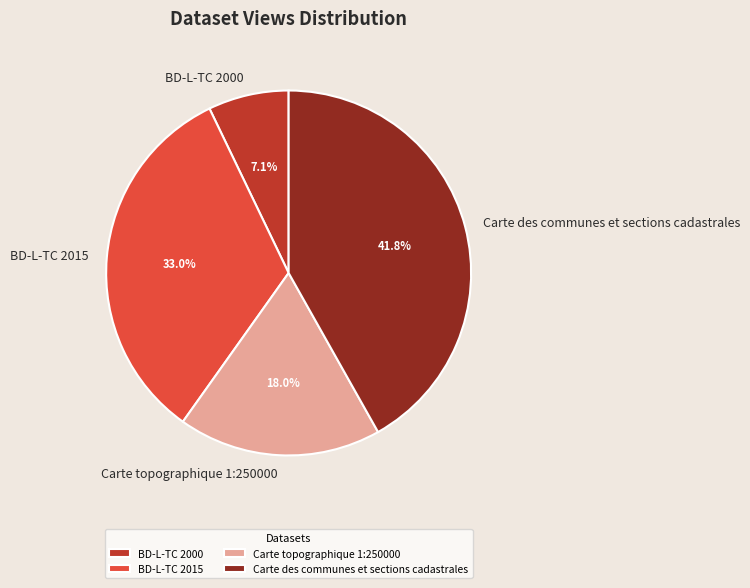

Is it true that Carte des communes et sections cadastrales is 34% of the pie?

False